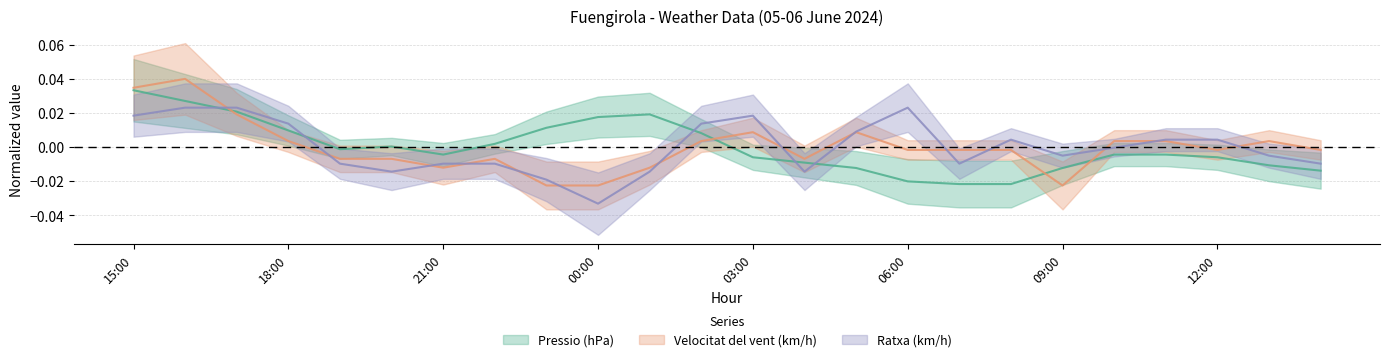

At which label does Velocitat del vent (km/h) first exceed 0?

15:00